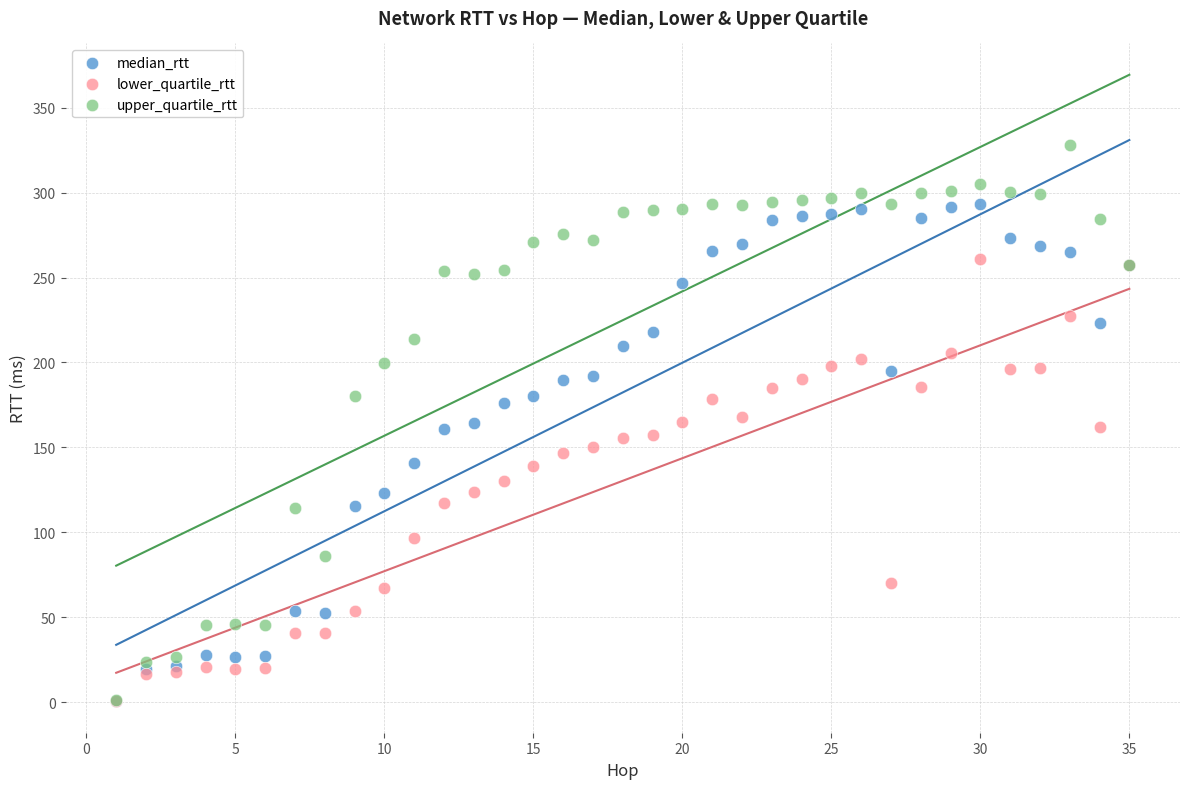

What are all the series names shown in the legend?

median_rtt, lower_quartile_rtt, upper_quartile_rtt